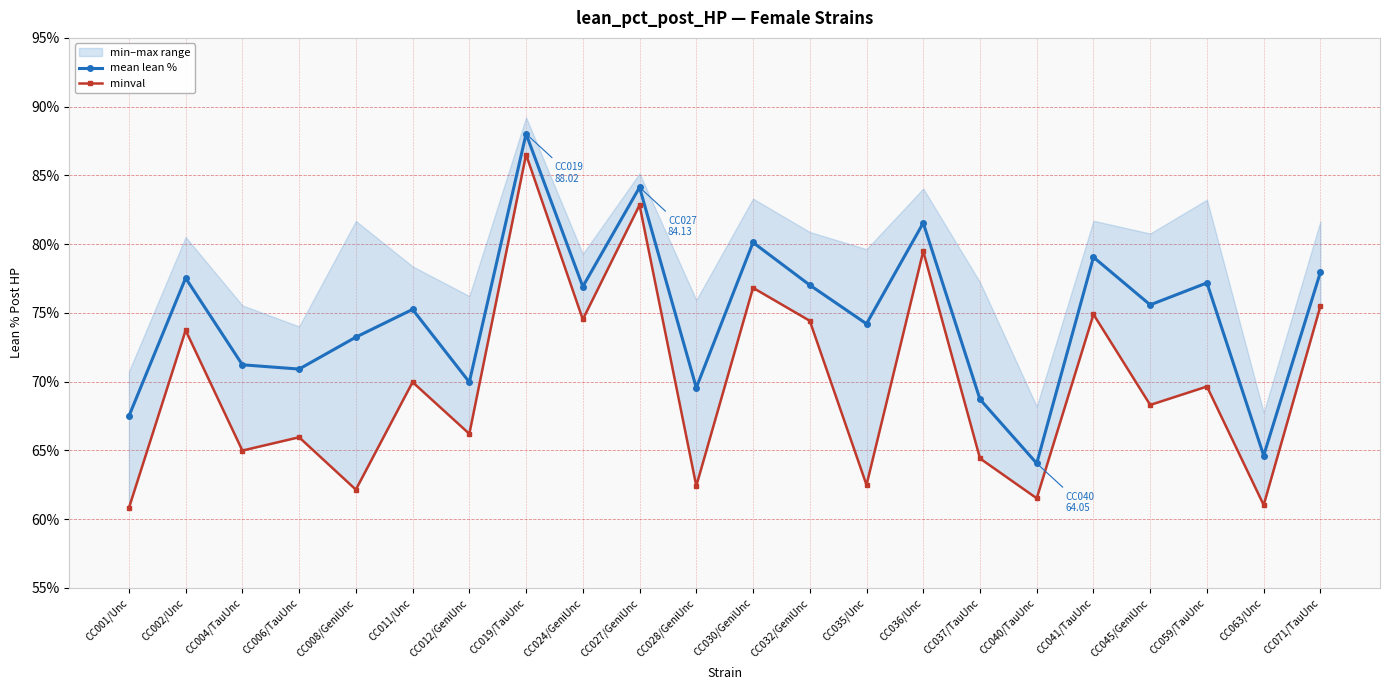

Which category has the lowest value in the minval series?

CC001/Unc